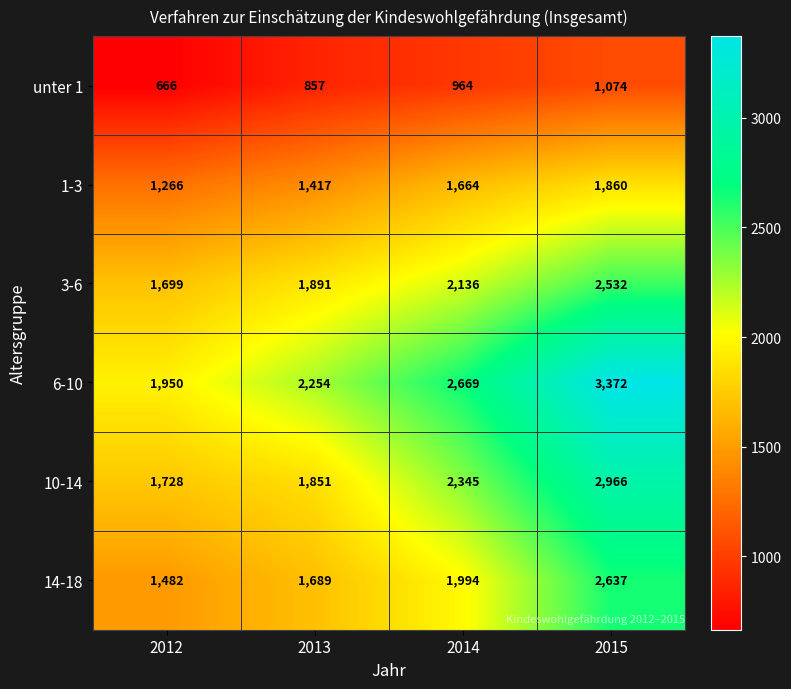

Reading left to right, extract all data points from this chart.

unter 1: 666	857	964	1074
1-3: 1266	1417	1664	1860
3-6: 1699	1891	2136	2532
6-10: 1950	2254	2669	3372
10-14: 1728	1851	2345	2966
14-18: 1482	1689	1994	2637